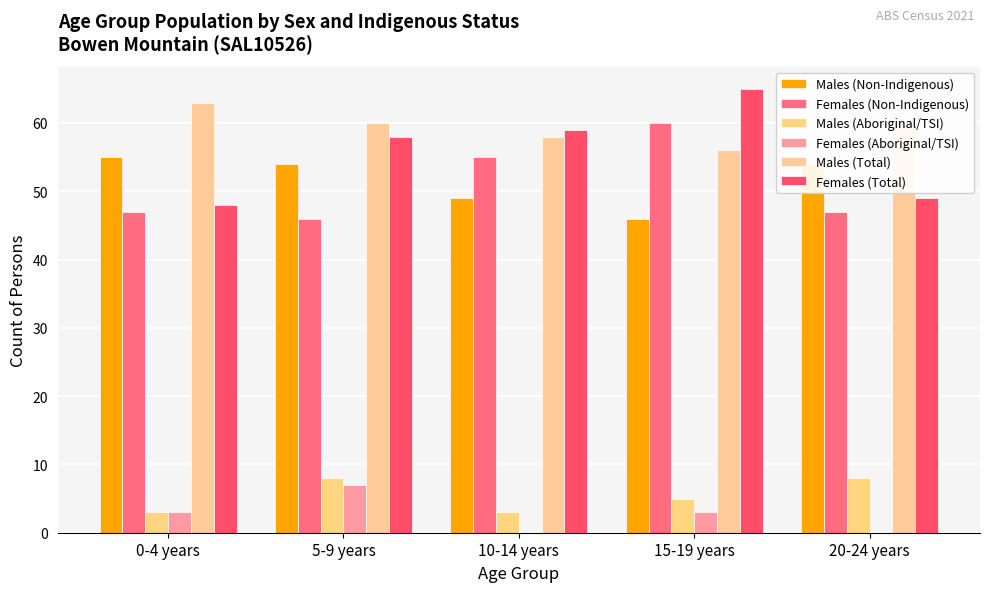

Reading left to right, extract all data points from this chart.

Males (Non-Indigenous): 0-4 years=55	5-9 years=54	10-14 years=49	15-19 years=46	20-24 years=54
Females (Non-Indigenous): 0-4 years=47	5-9 years=46	10-14 years=55	15-19 years=60	20-24 years=47
Males (Aboriginal/TSI): 0-4 years=3	5-9 years=8	10-14 years=3	15-19 years=5	20-24 years=8
Females (Aboriginal/TSI): 0-4 years=3	5-9 years=7	10-14 years=0	15-19 years=3	20-24 years=0
Males (Total): 0-4 years=63	5-9 years=60	10-14 years=58	15-19 years=56	20-24 years=60
Females (Total): 0-4 years=48	5-9 years=58	10-14 years=59	15-19 years=65	20-24 years=49